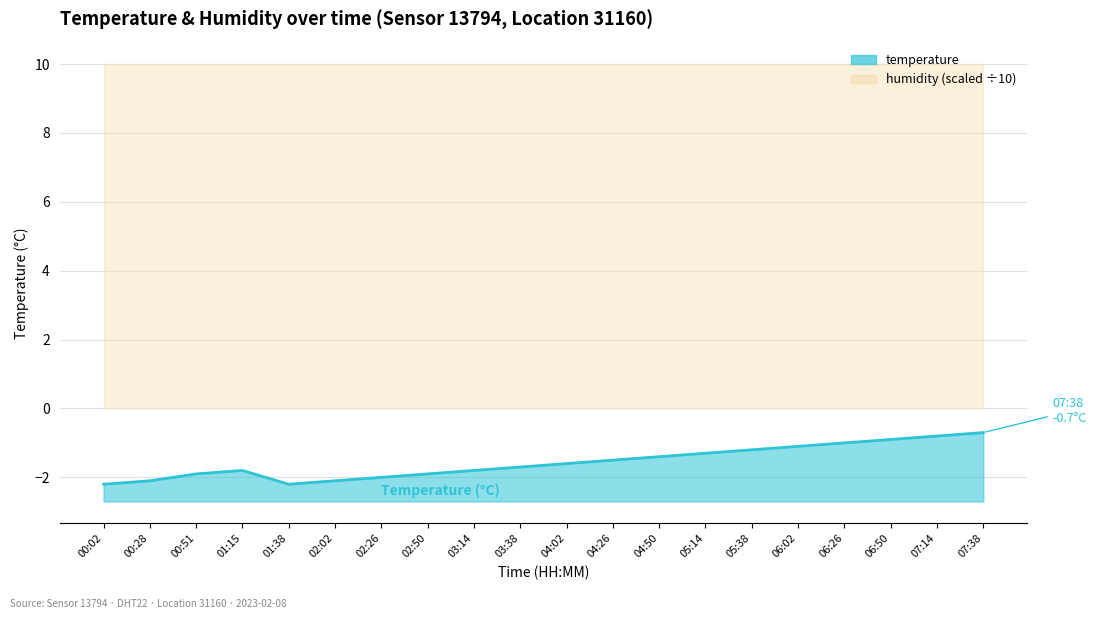

Where is the first local maximum?

01:15